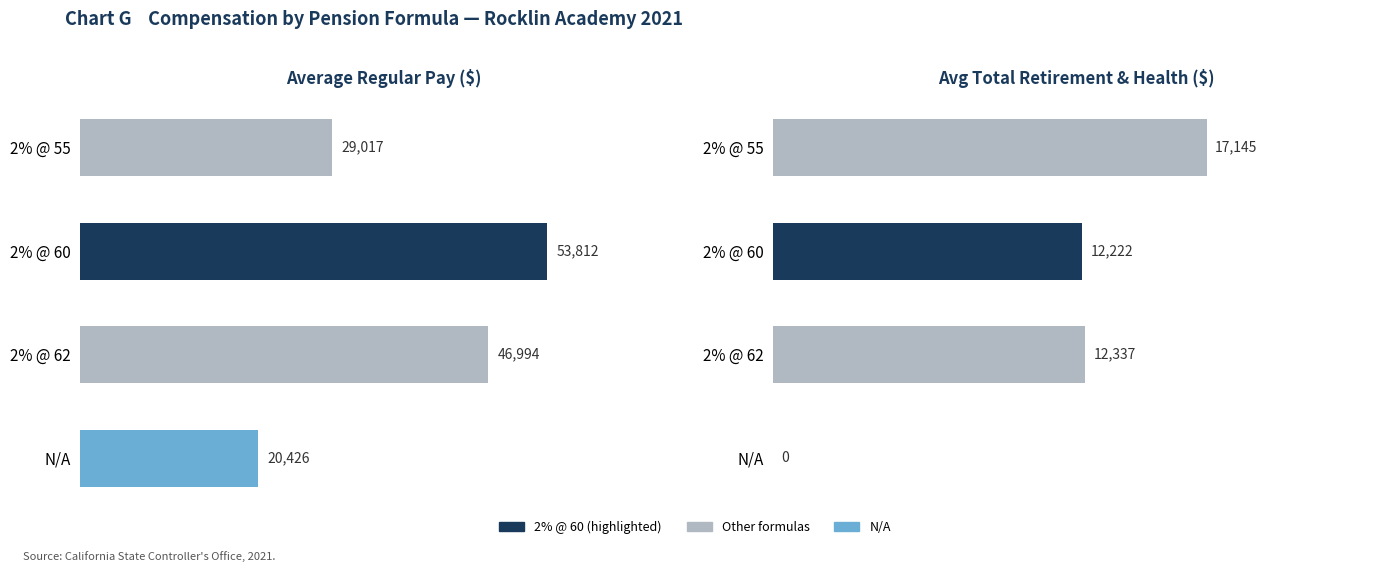

True or false: Regular Pay has a value of 32831.3 at 2% @ 62.

False